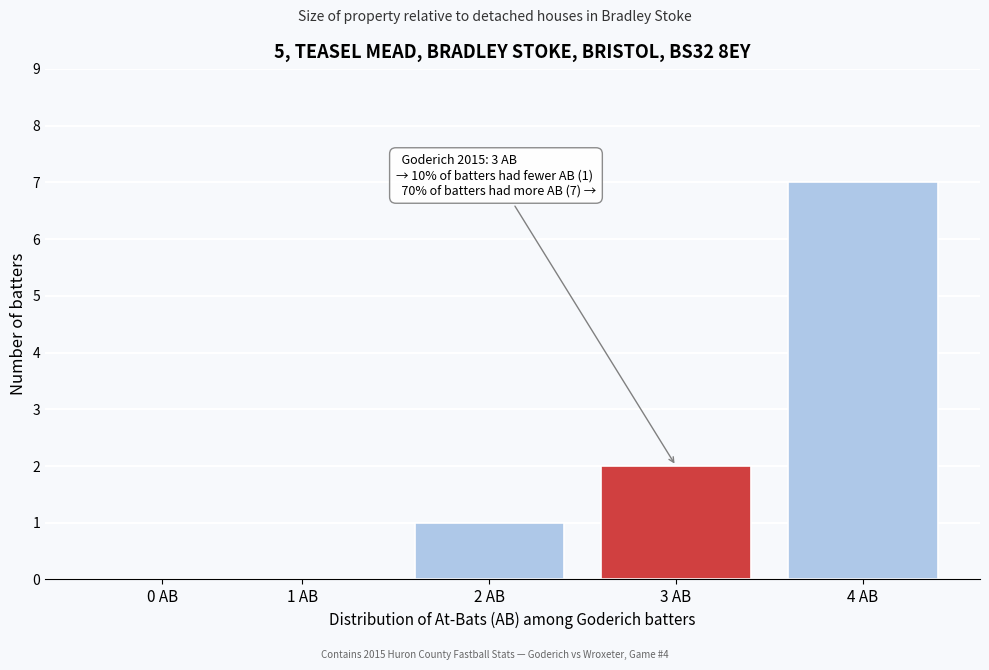

Reading left to right, extract all data points from this chart.

0 AB=0	1 AB=0	2 AB=1	3 AB=2	4 AB=7